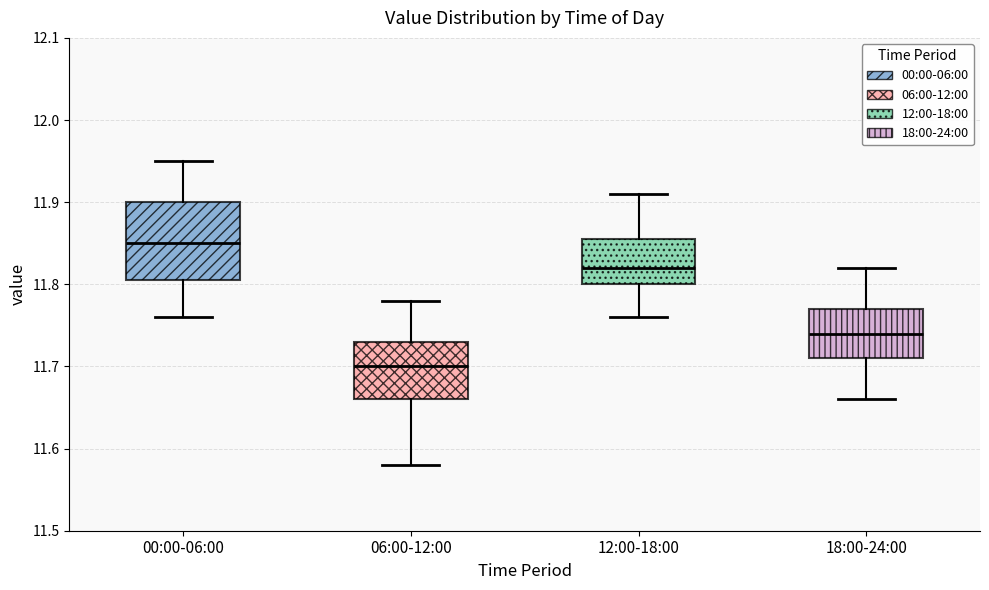

Which box has the highest median line?

00:00-06:00